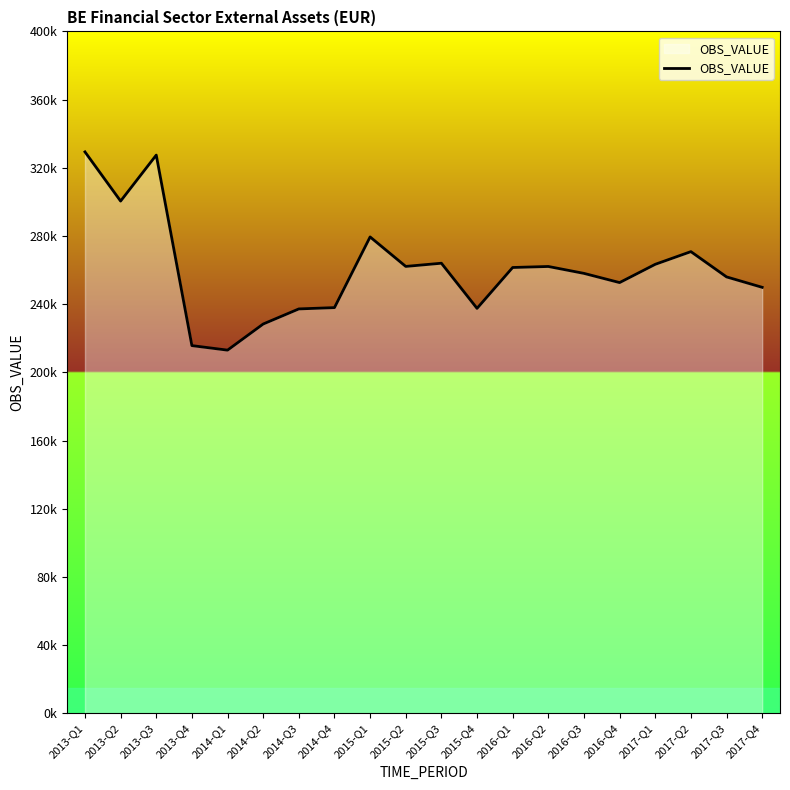

Does the chart display data point markers on the line(s)?

No